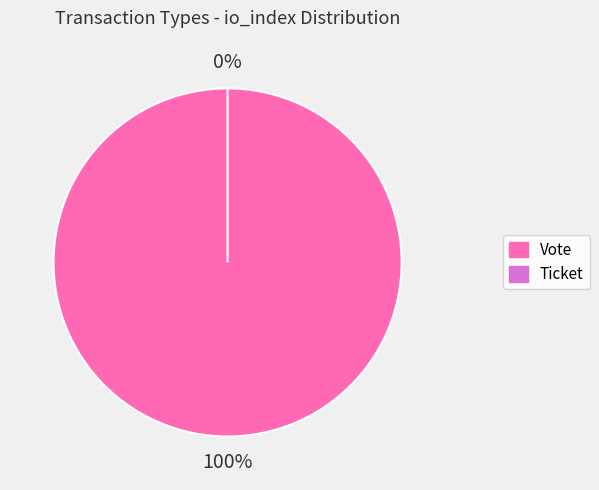

To the nearest percent, what portion does Vote (io_index=1) represent?

100%